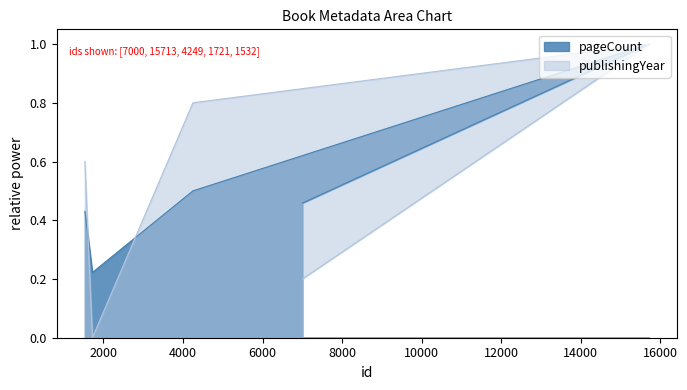

In pageCount, how many points are higher than both neighbors (excluding endpoints)?

1